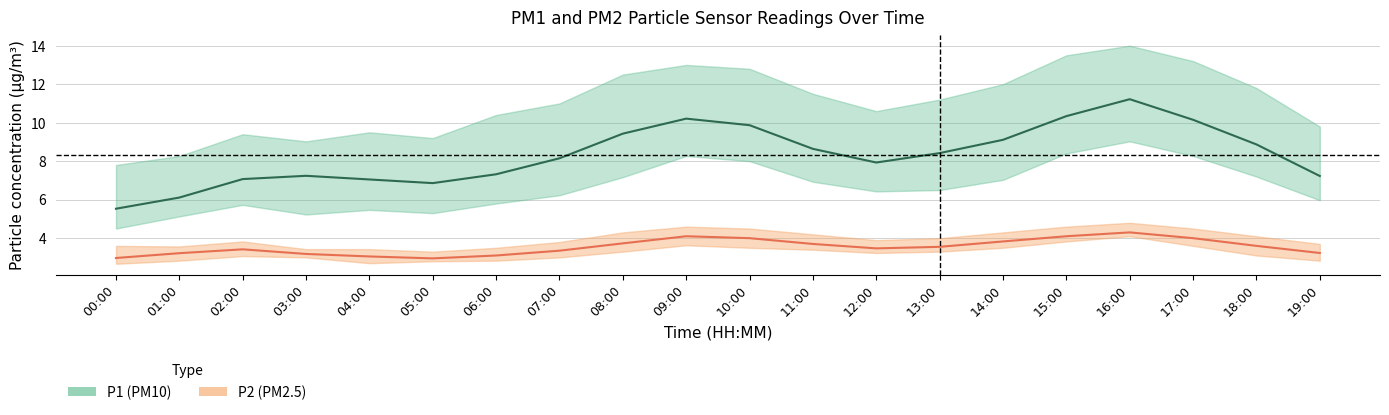

Reading left to right, transcribe all the data shown in this chart.

P1: 5.5	6.1	7.1	7.2	7.0	6.9	7.3	8.2	9.4	10.2	9.9	8.6	7.9	8.4	9.1	10.3	11.2	10.2	8.9	7.2
P1_upper: 7.8	8.3	9.4	9.0	9.5	9.2	10.4	11.0	12.5	13.0	12.8	11.5	10.6	11.2	12.0	13.5	14.0	13.2	11.8	9.8
P1_lower: 4.5	5.1	5.7	5.2	5.5	5.3	5.8	6.2	7.2	8.3	8.0	6.9	6.4	6.5	7.0	8.4	9.0	8.3	7.2	6.0
P2: 3.0	3.2	3.4	3.2	3.0	3.0	3.1	3.4	3.7	4.1	4.0	3.7	3.5	3.5	3.8	4.1	4.3	4.0	3.6	3.2
P2_upper: 3.6	3.6	3.8	3.4	3.4	3.3	3.5	3.8	4.3	4.6	4.5	4.2	3.9	4.0	4.3	4.6	4.8	4.5	4.1	3.7
P2_lower: 2.7	2.8	3.1	3.0	2.7	2.8	2.8	3.0	3.3	3.6	3.5	3.4	3.2	3.3	3.5	3.8	4.1	3.6	3.1	2.8